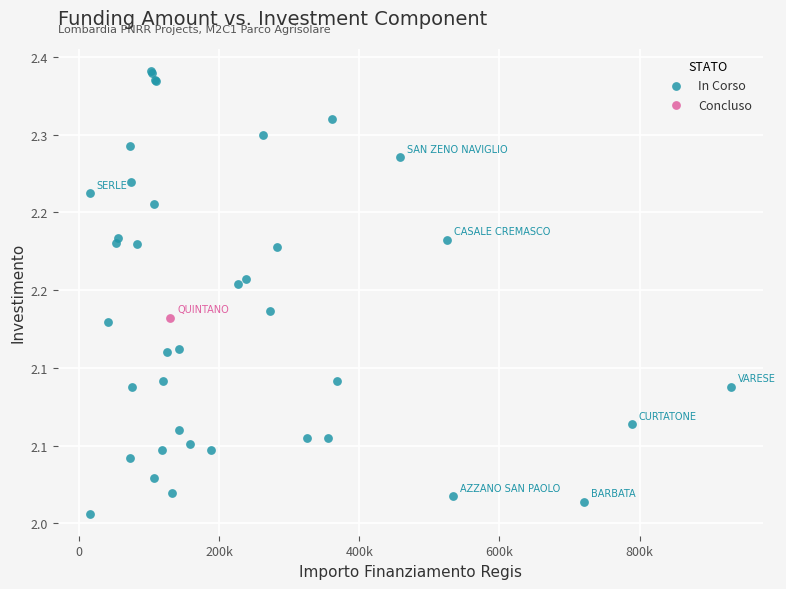

What are all the series names shown in the legend?

In Corso, Concluso